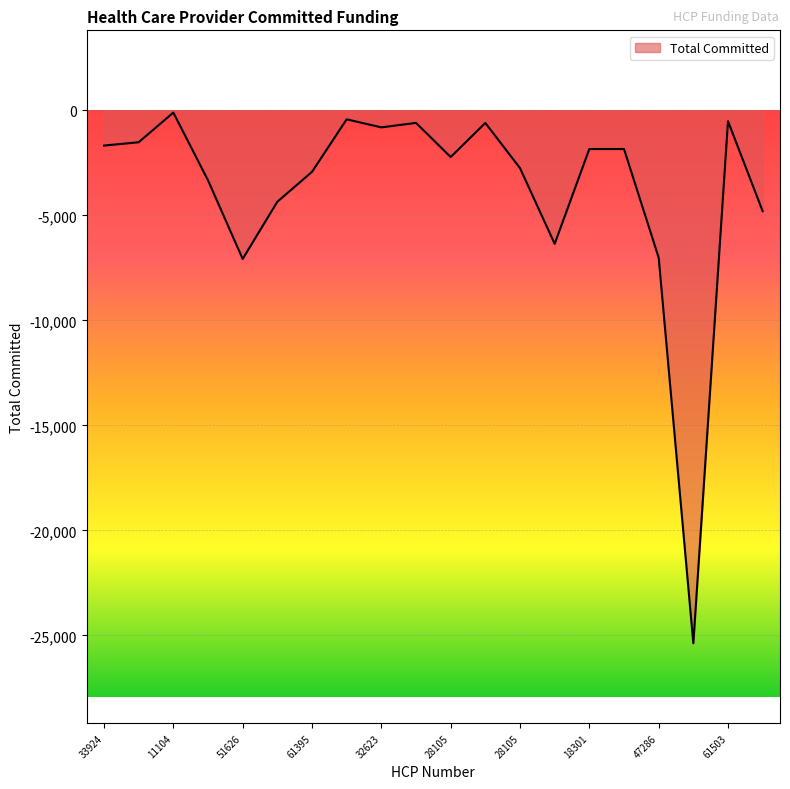

What is the smallest value displayed?

-25370